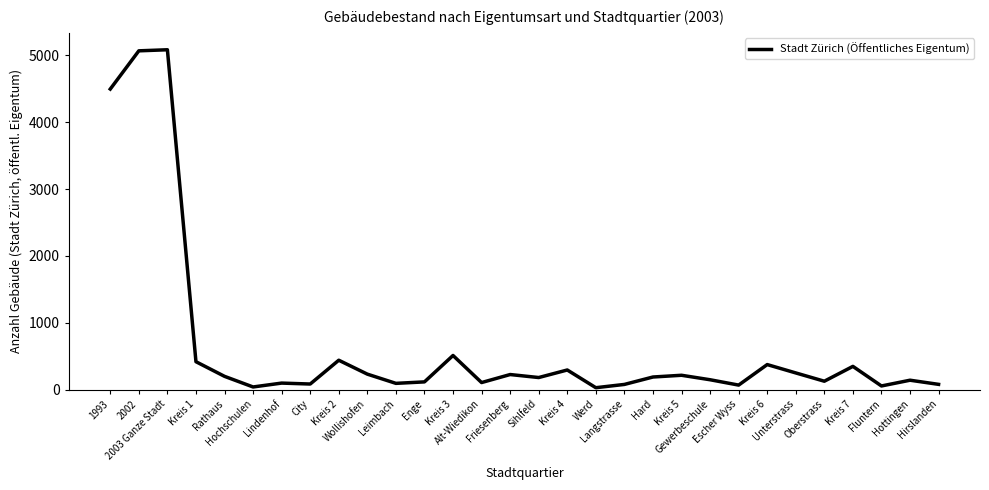

How many lines are shown in the chart?

1